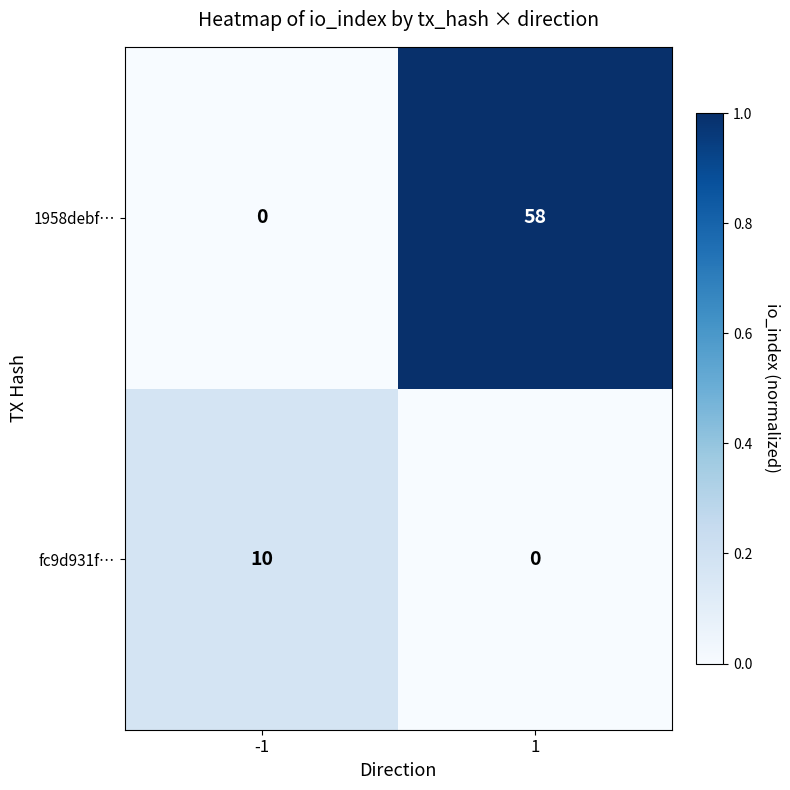

The fc9d931f… series shows 0 at 1. True or false?

True